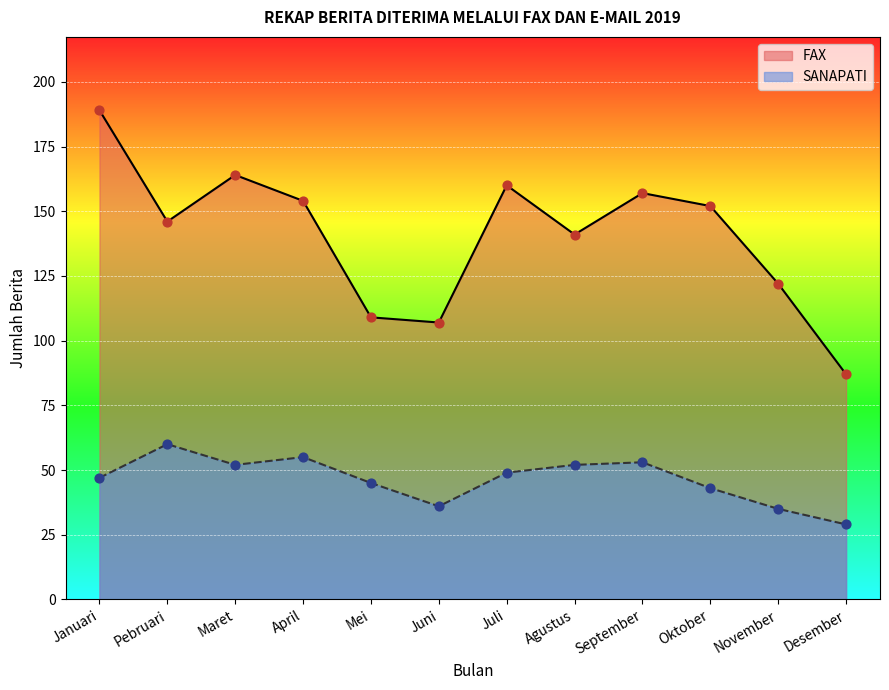

At how many categories does at least one series exceed 55?

12